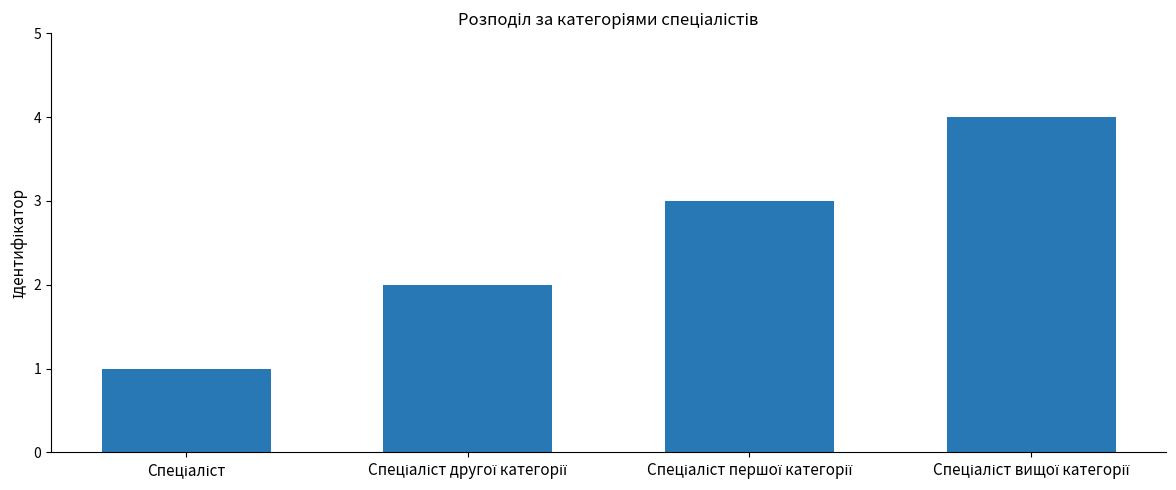

How many values are between 2 and 4?

3